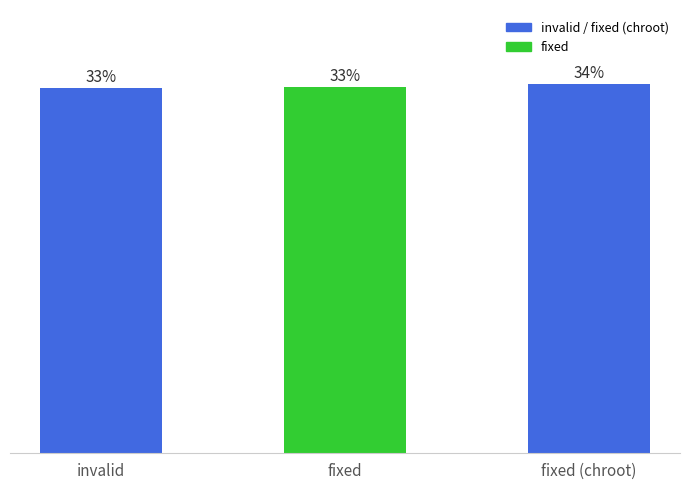

Does the chart contain any negative values?

No